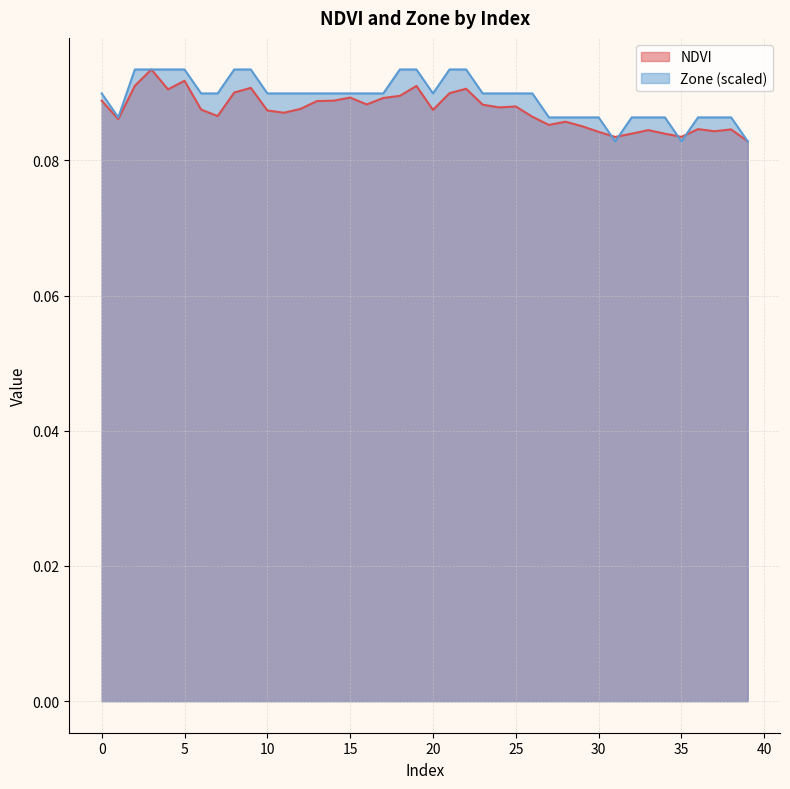

The Zone series shows 0.1 at 8. True or false?

True